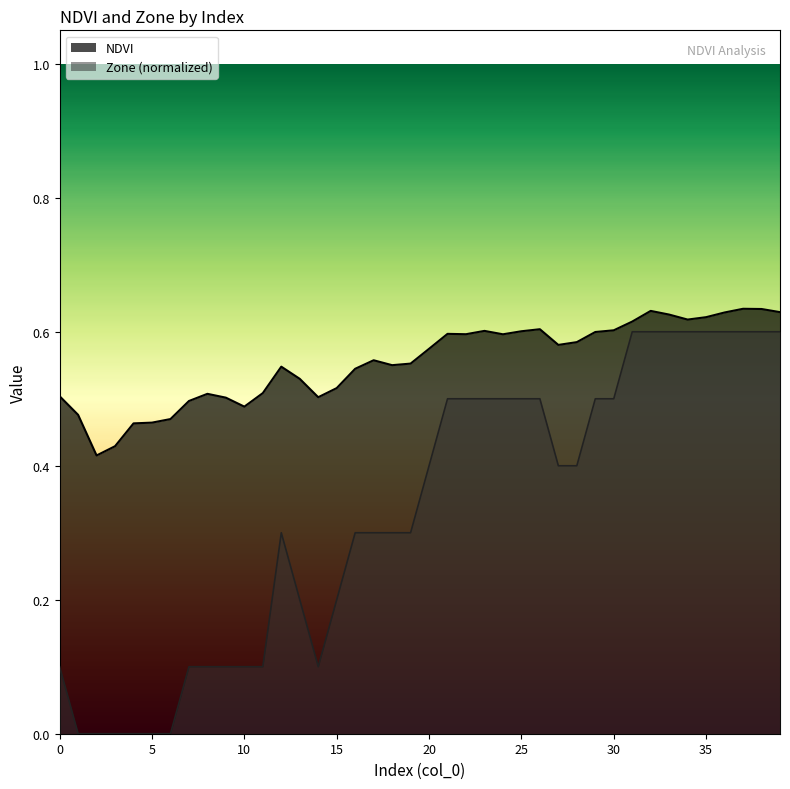

How many lines are shown in the chart?

2